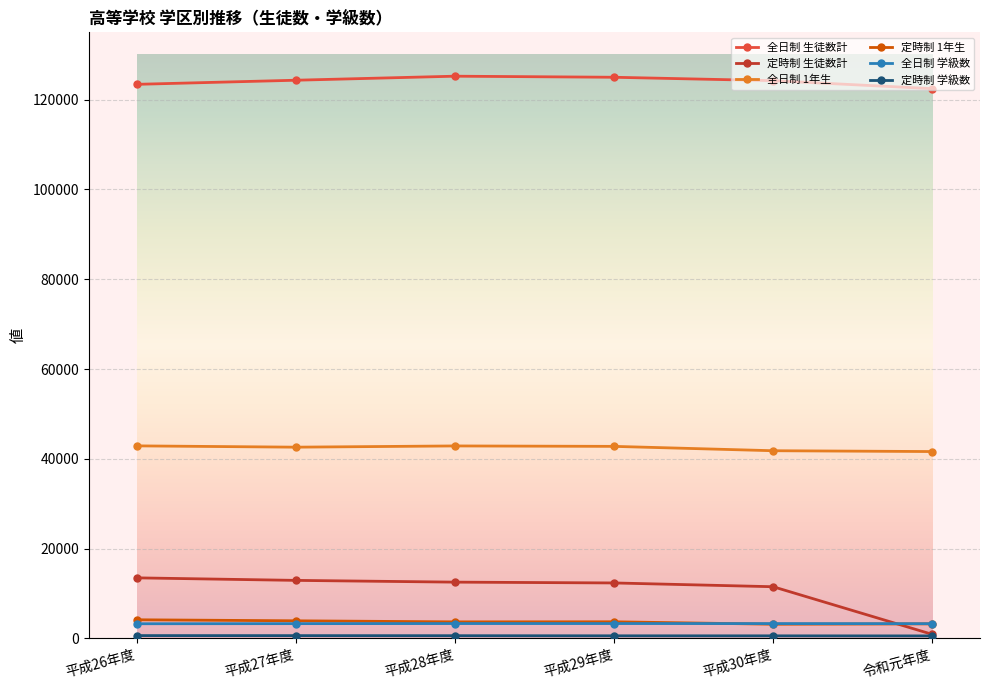

Is this an area chart (filled region under the line)?

No